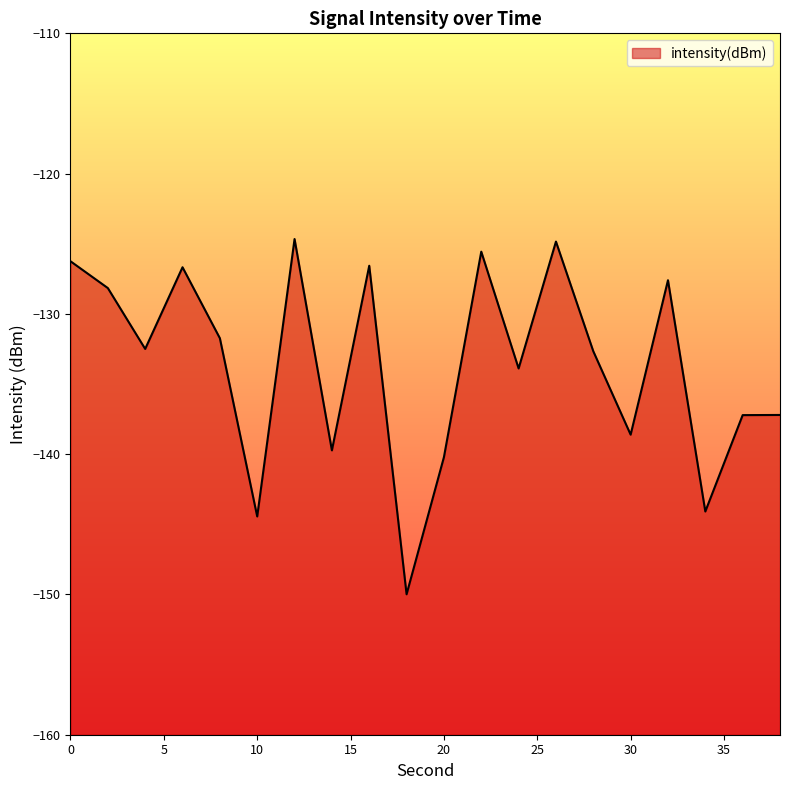

What is the minimum value shown in the chart?

-150.0